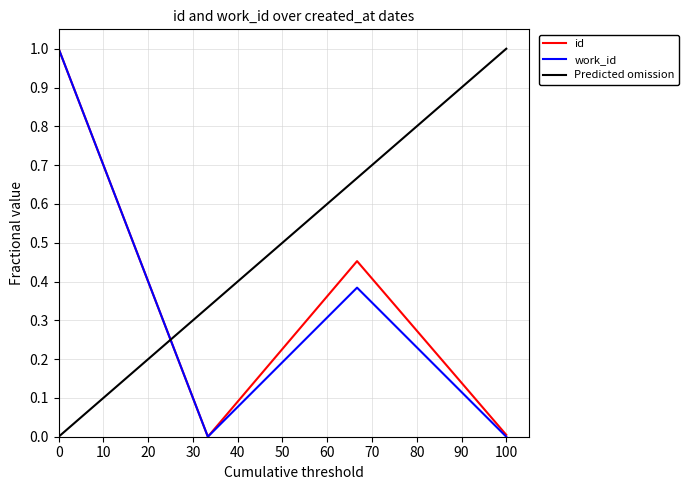

The value of work_id at 100 is -0.5. True or false?

False